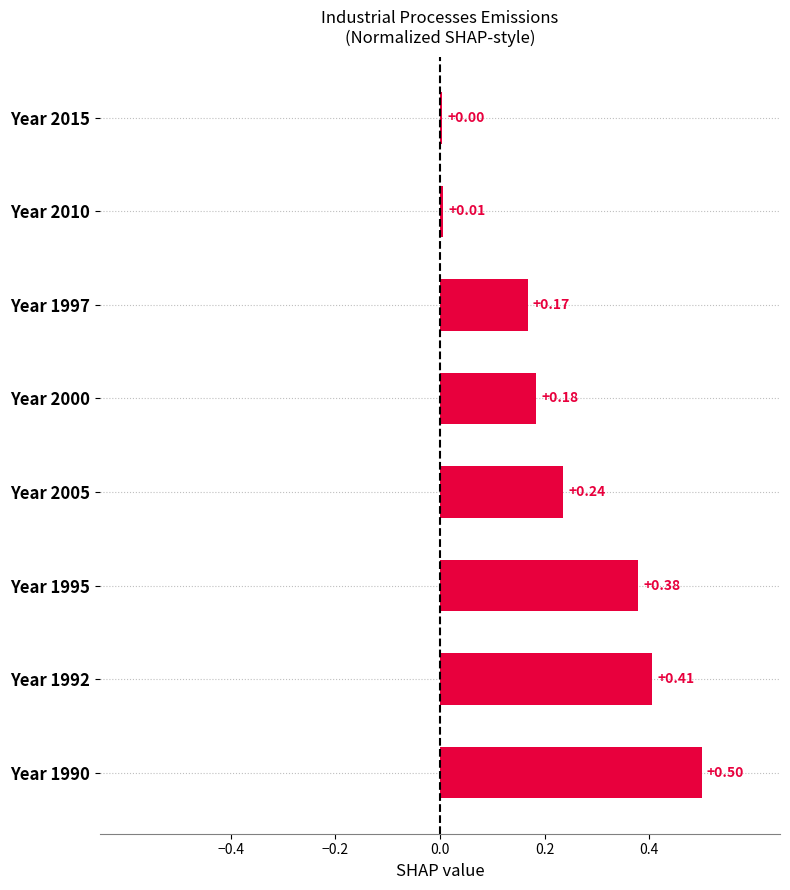

How many series are shown in this chart?

1